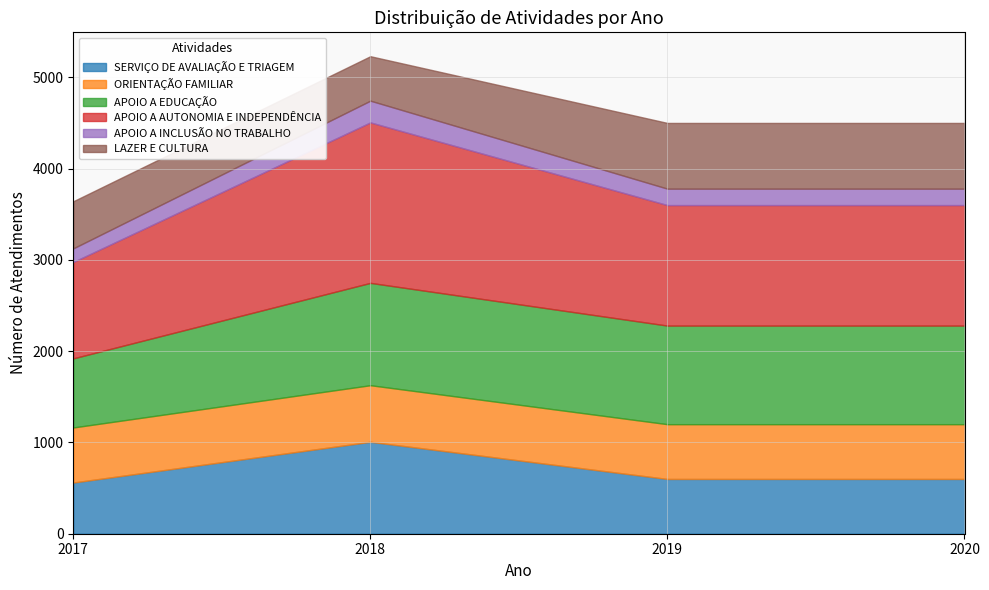

Reading left to right, what are all the values shown in this chart?

SERVIÇO DE AVALIAÇÃO E TRIAGEM: 2017=561	2018=1007	2019=600	2020=600
ORIENTAÇÃO FAMILIAR: 2017=603	2018=620	2019=600	2020=600
APOIO A EDUCAÇÃO: 2017=757	2018=1121	2019=1080	2020=1080
APOIO A AUTONOMIA E INDEPENDÊNCIA: 2017=1056	2018=1758	2019=1320	2020=1320
APOIO A INCLUSÃO NO TRABALHO: 2017=149	2018=238	2019=180	2020=180
LAZER E CULTURA: 2017=516	2018=487	2019=720	2020=720